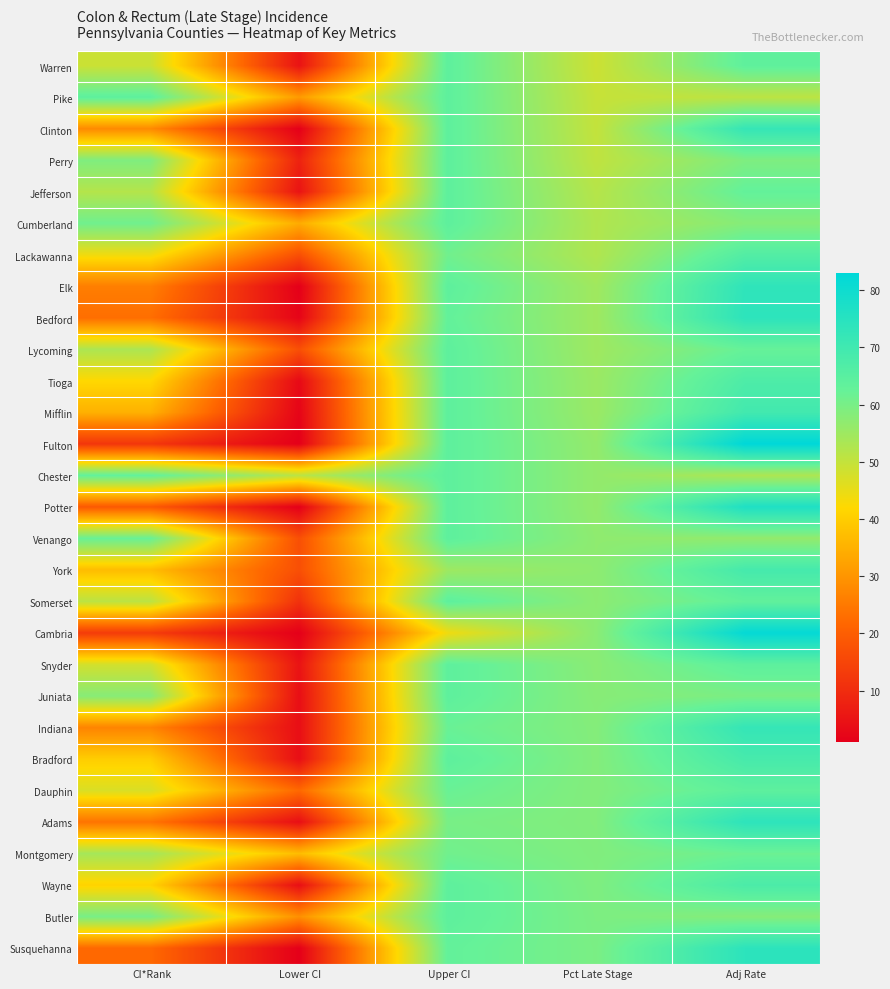

Count the number of data series in this chart.

29